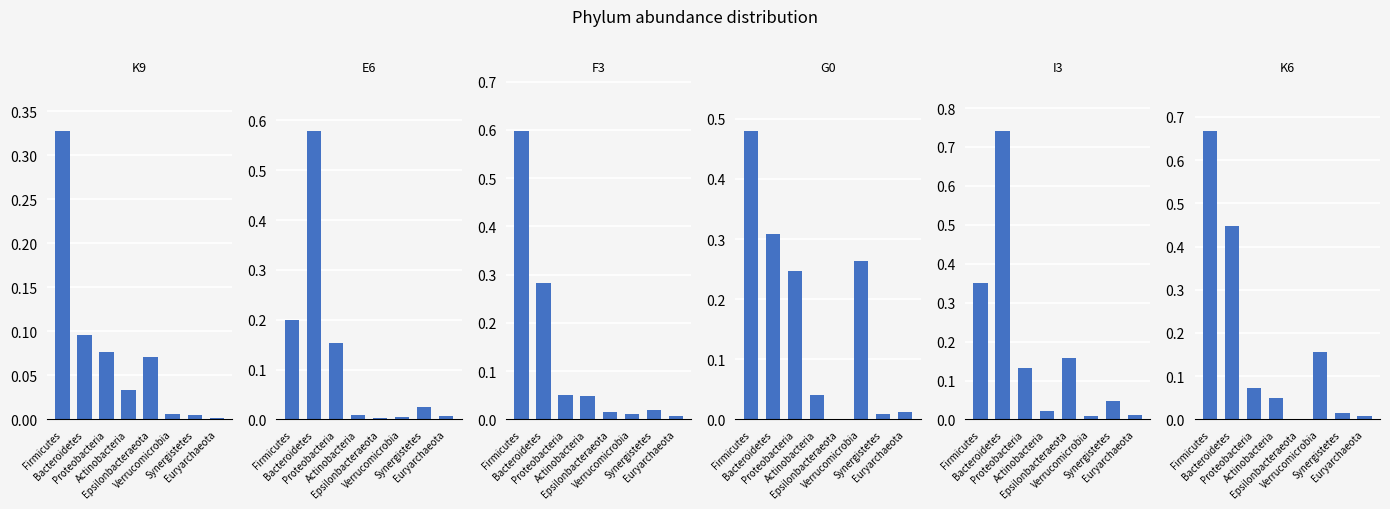

What is the label of the 3rd bar from the left?

Proteobacteria